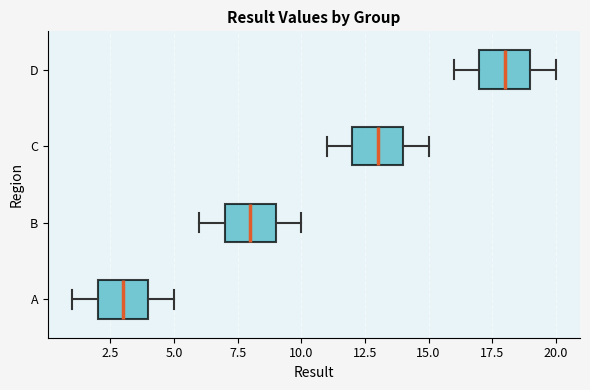

Which box has the furthest to the left median line?

A